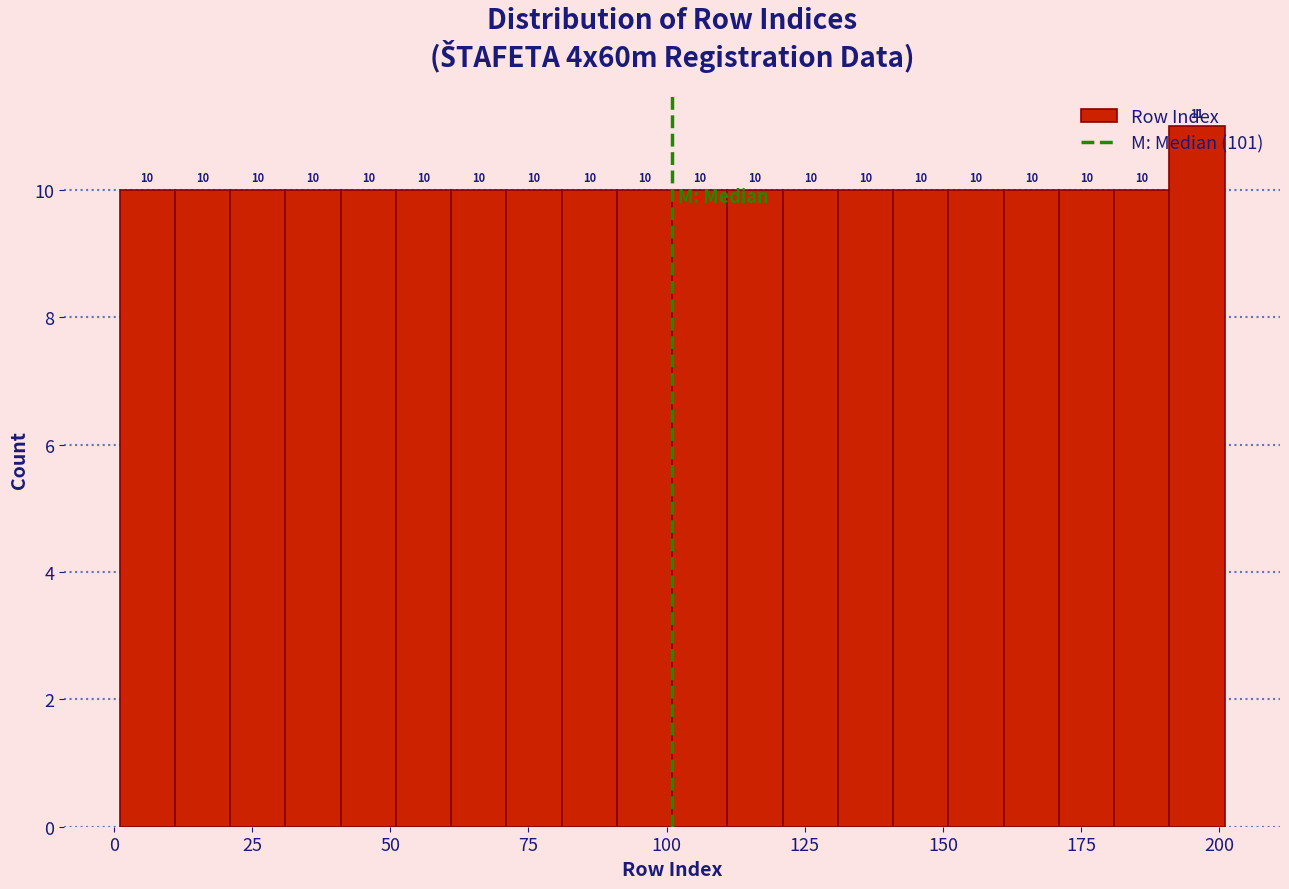

Read against the x-axis, roughly where is the centre of the tallest bar?

195